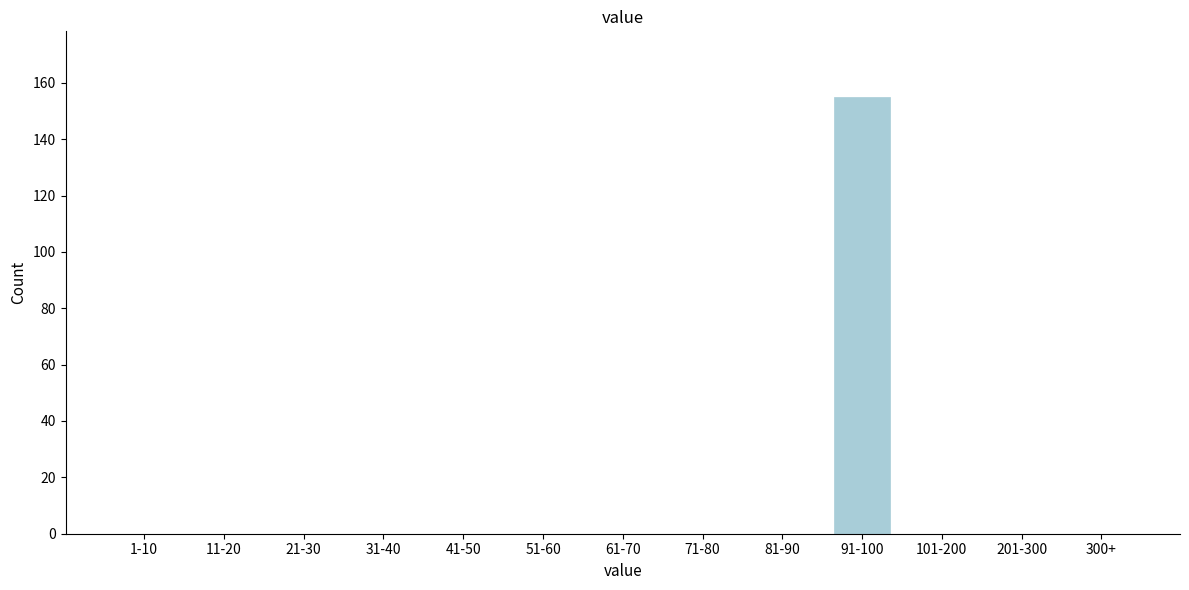

Reading left to right, extract all data points from this chart.

1-10=0	11-20=0	21-30=0	31-40=0	41-50=0	51-60=0	61-70=0	71-80=0	81-90=0	91-100=155	101-200=0	201-300=0	300+=0